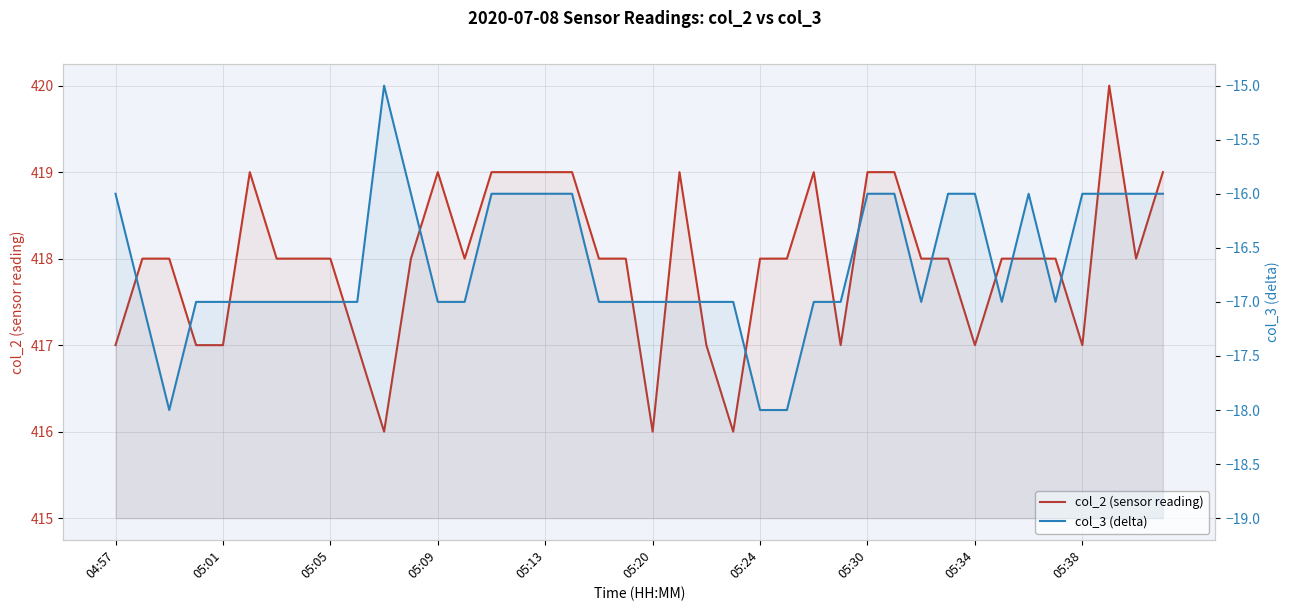

Rank the series at 13 from highest to lowest value.

col_2 (sensor reading), col_3 (delta)